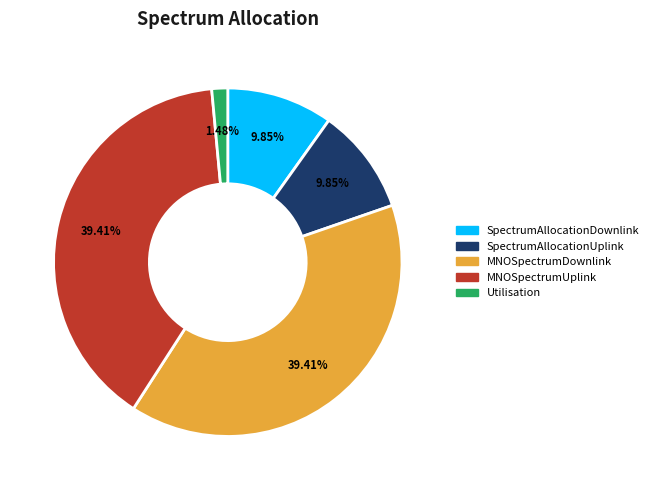

How much of the chart is everything except MNOSpectrumUplink?

60.6%